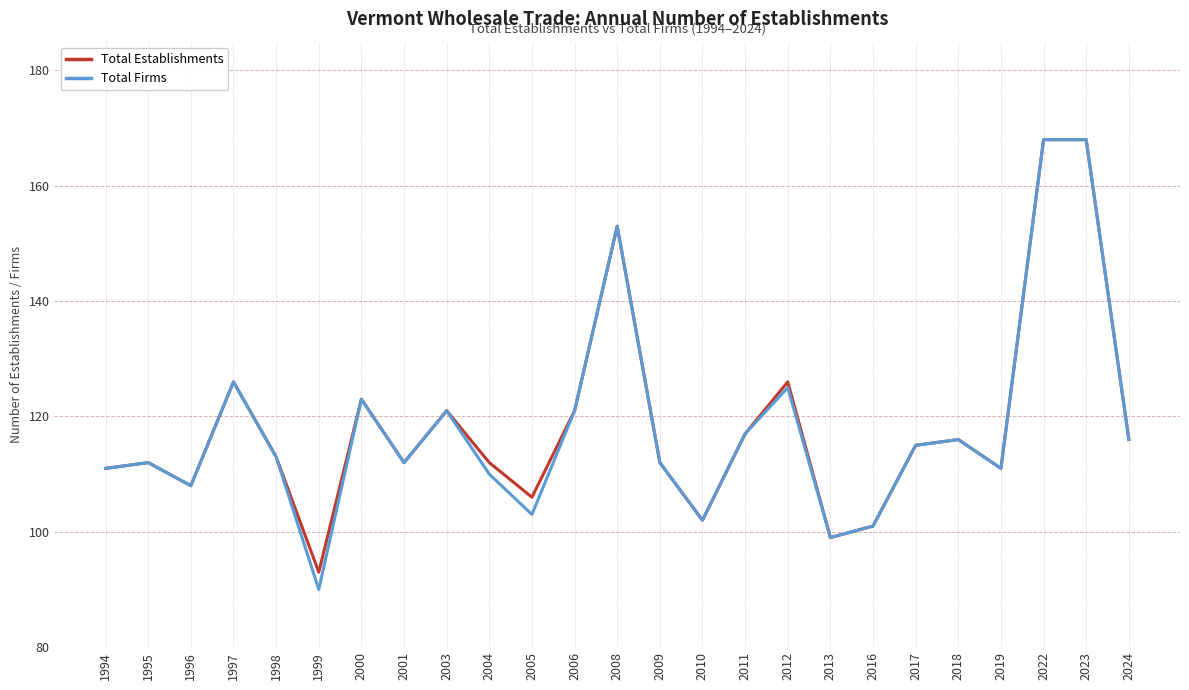

What is the total value across all series at 1998?

226